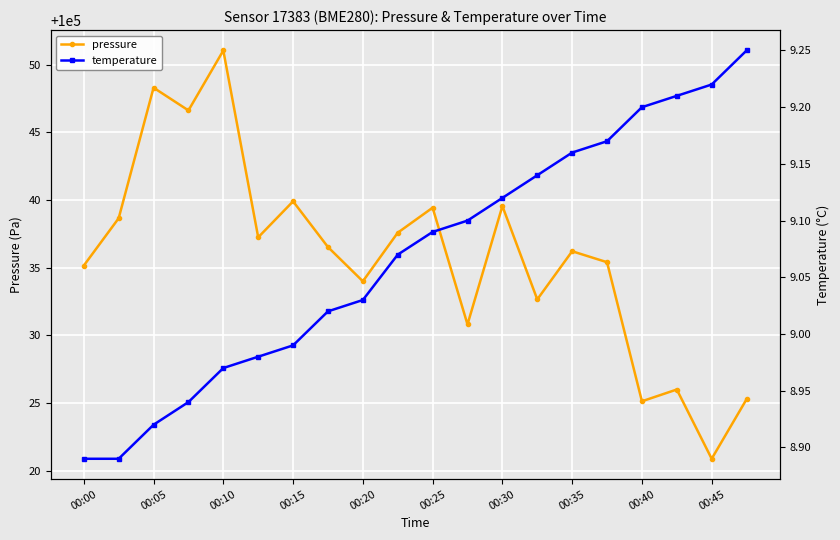

At which label does temperature reach its minimum?

00:00